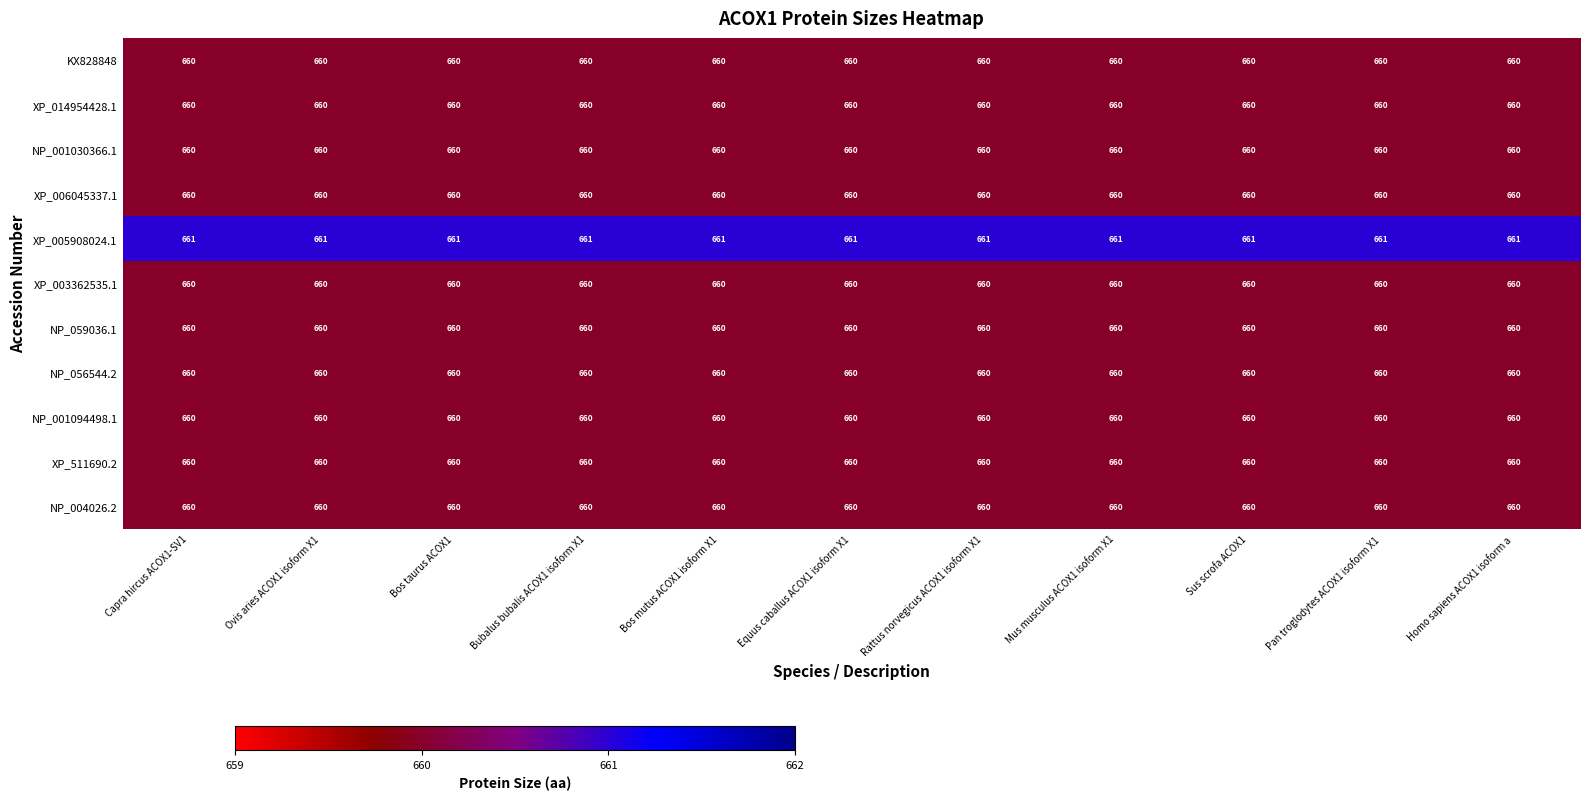

The NP_001030366.1 series shows 348 at Bubalus bubalis ACOX1 isoform X1. True or false?

False